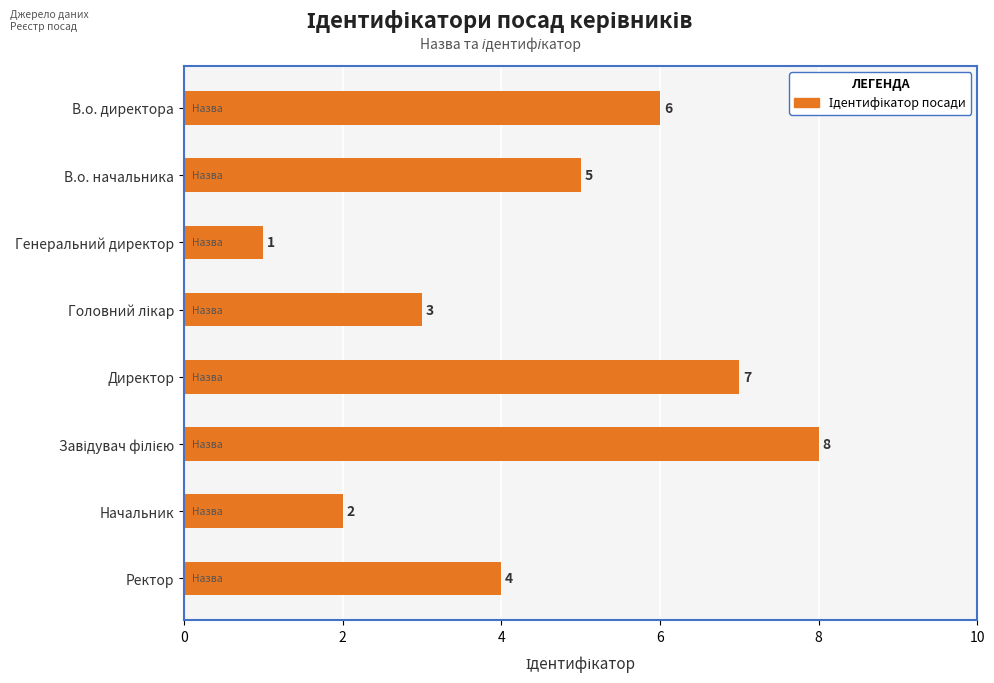

How many data points are less than 5?

4